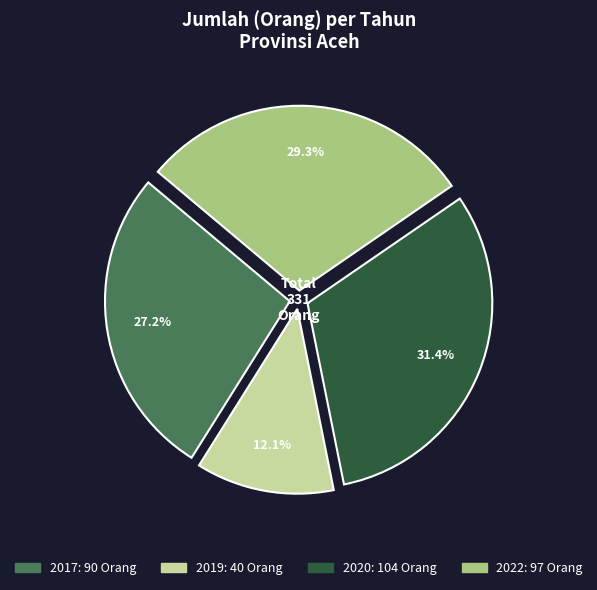

Is there any slice that represents more than half of the pie?

No